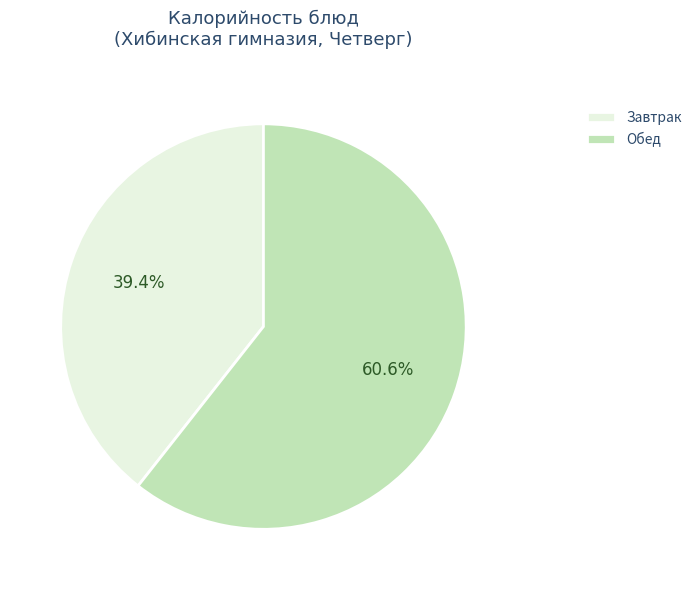

Which has a higher value, Обед or Завтрак?

Обед